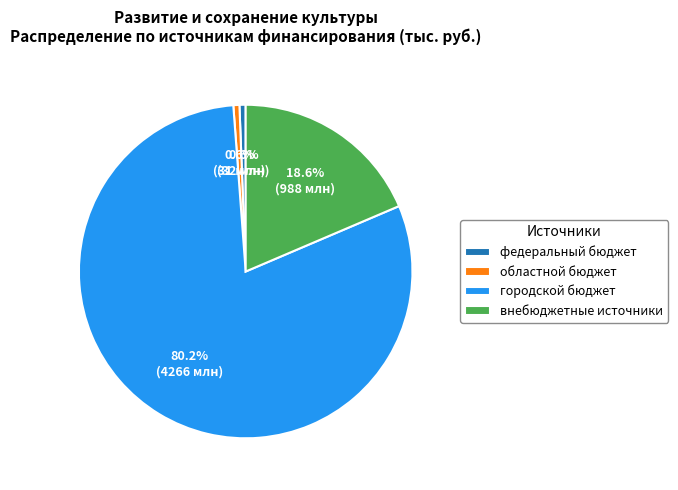

Does внебюджетные источники account for over 50% of the chart?

No